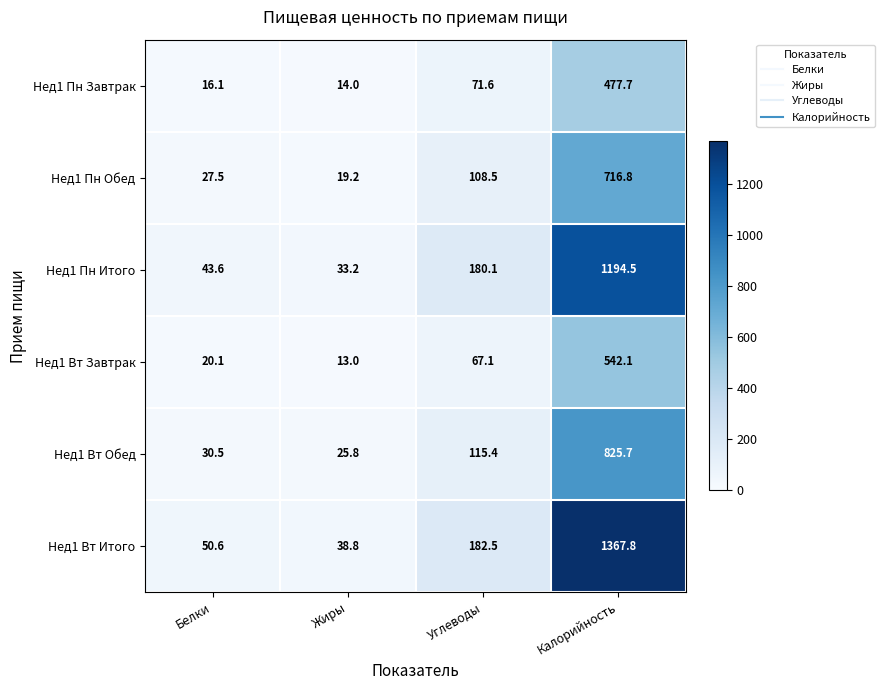

What is the spread (max minus min) of values at Белки?

34.5